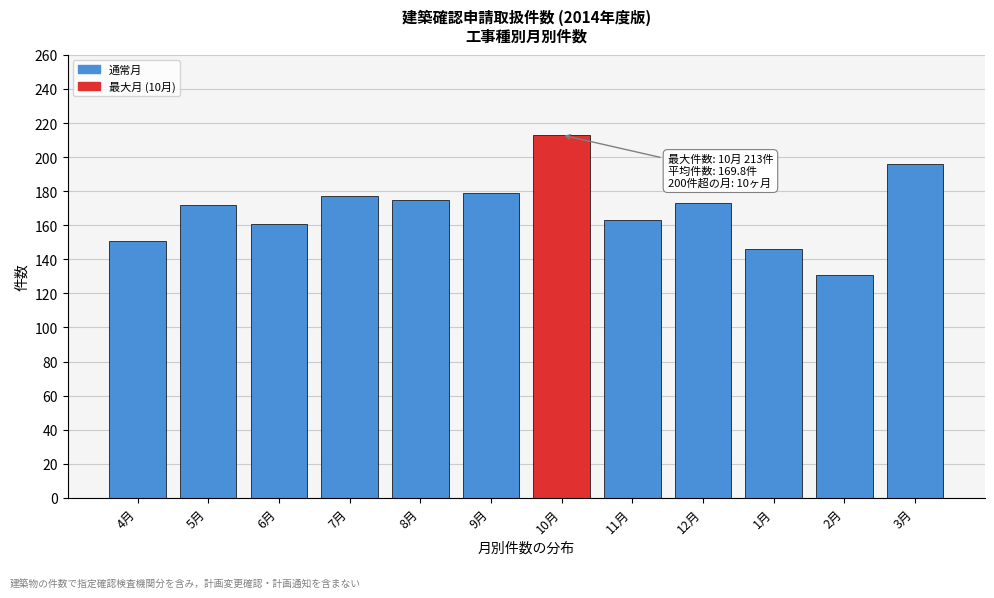

What is the sum of all values?

2037